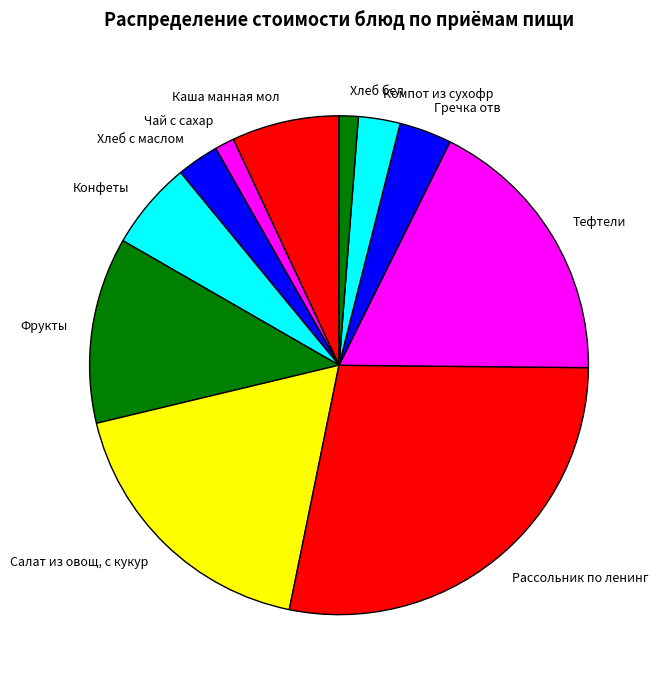

Does Каша манная мол account for over 50% of the chart?

No